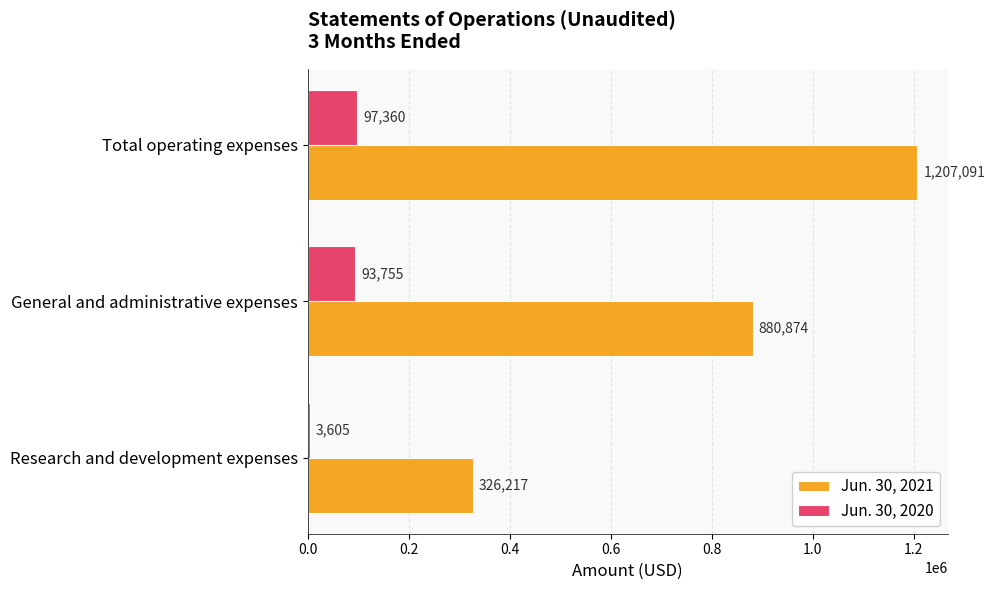

Where is Jun. 30, 2020 nearest to the value 50482?

General and administrative expenses